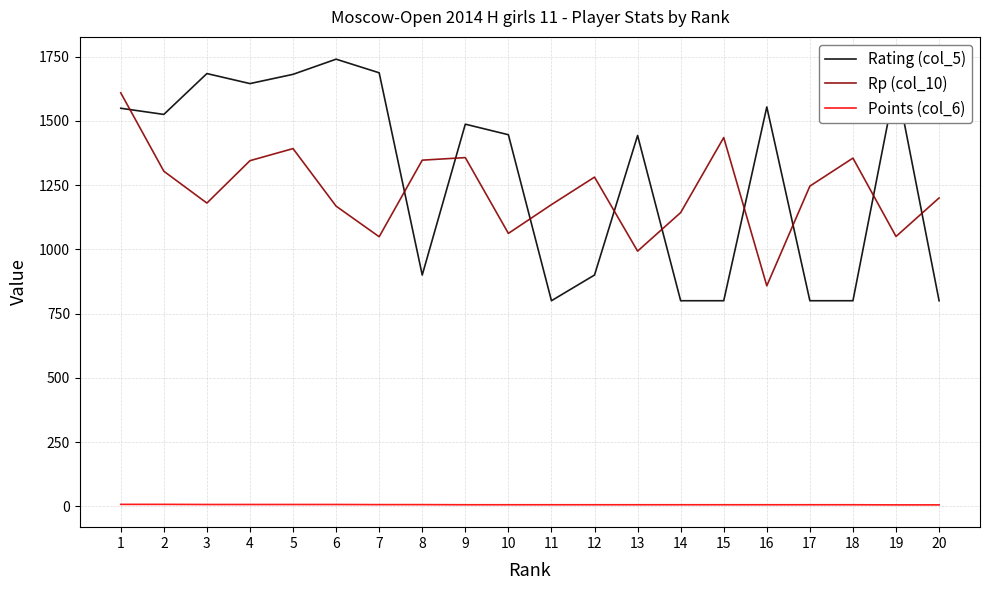

Rank the series by their maximum value, from highest to lowest.

Rating (col_5), Rp (col_10), Points (col_6)